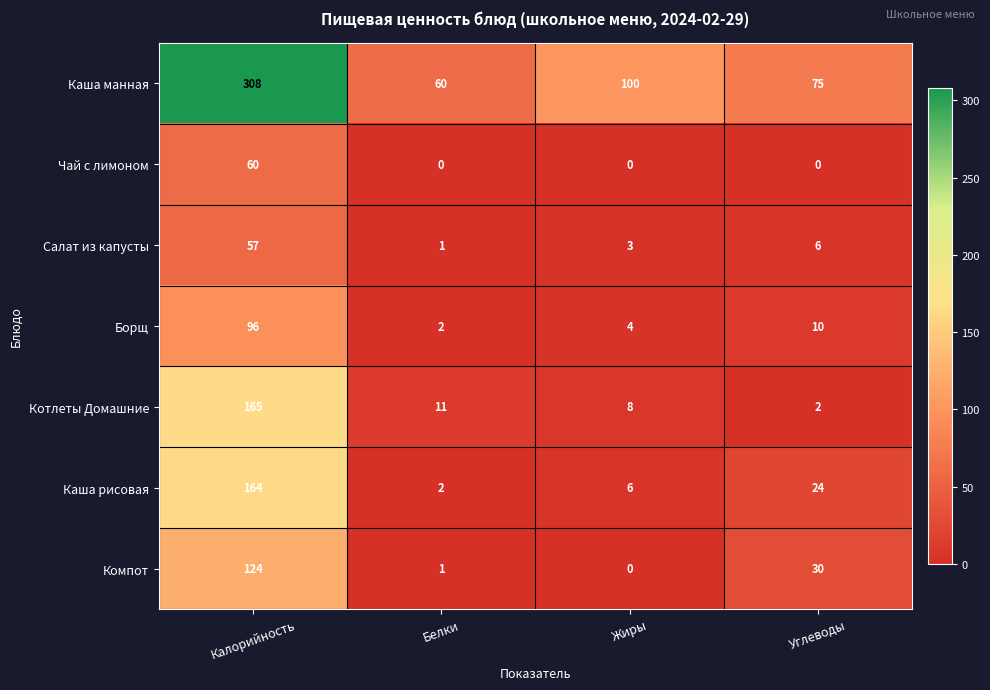

At how many categories does at least one series exceed 68?

3